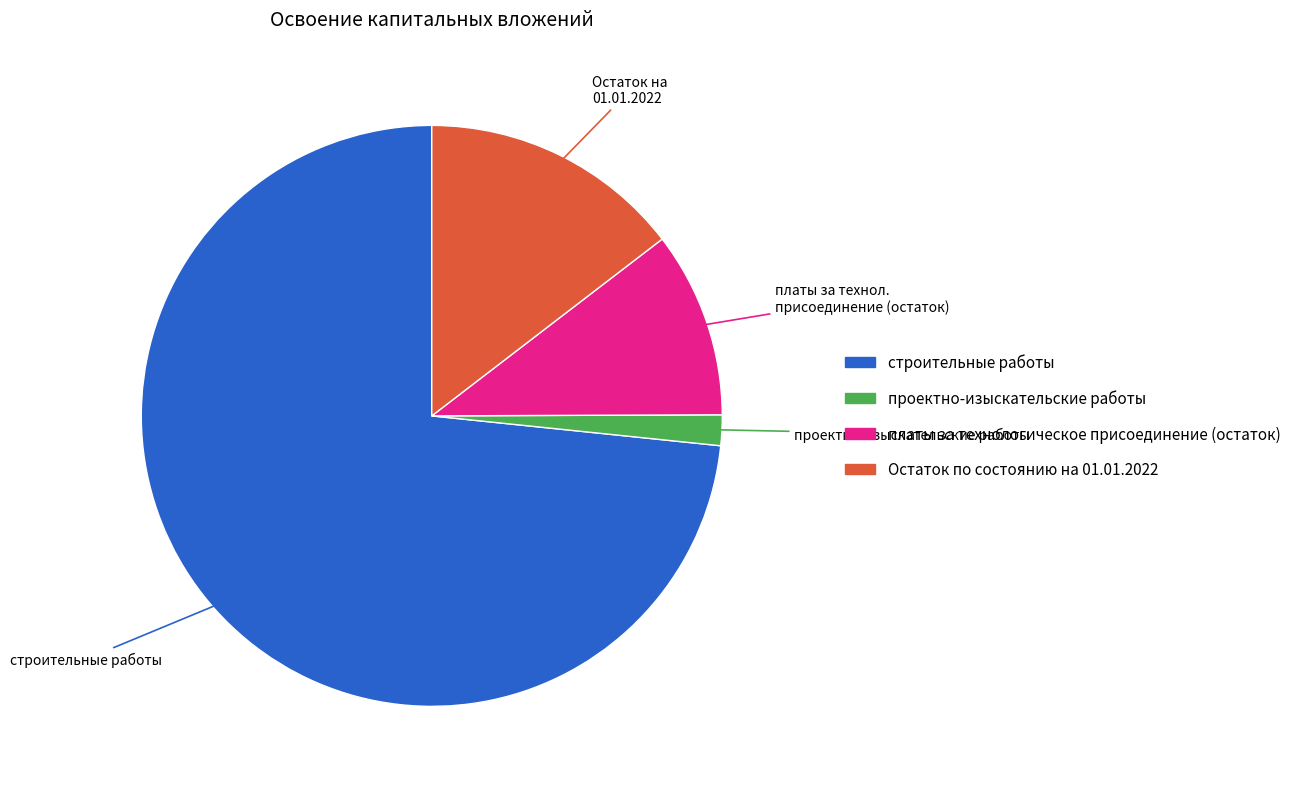

Is there any slice that represents more than half of the pie?

Yes